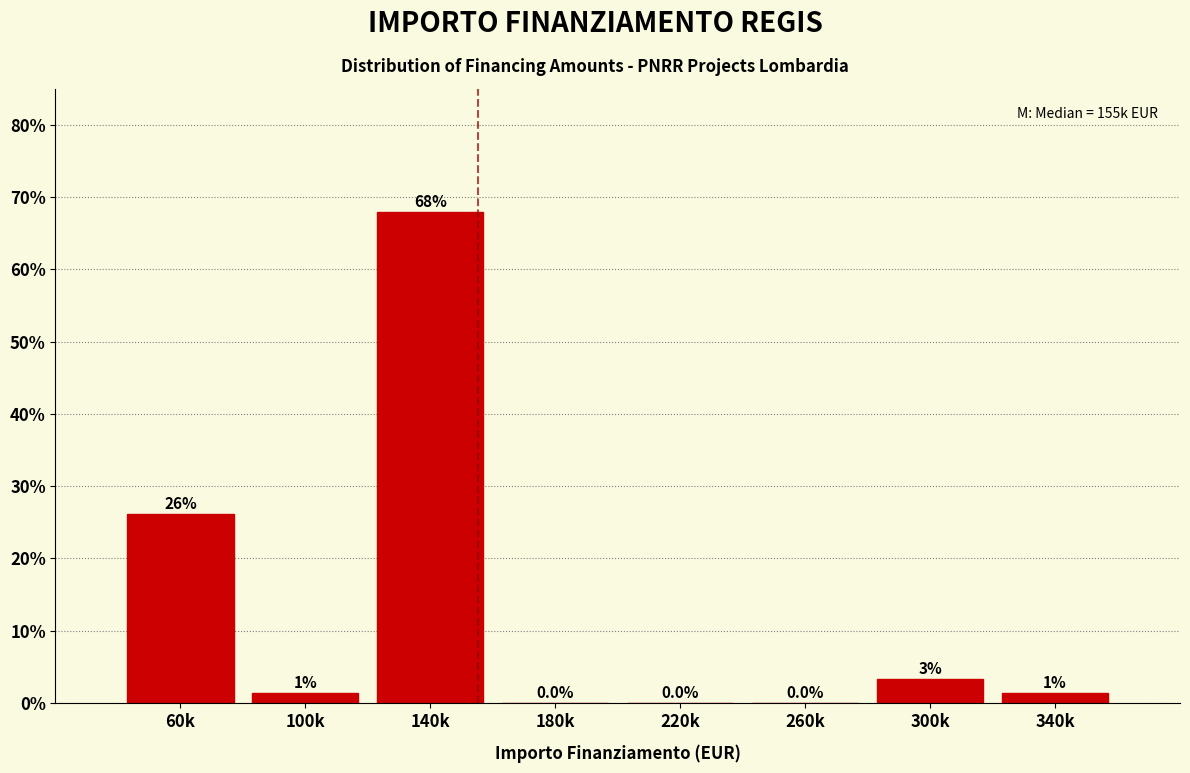

What is the ratio of the value at 340k to the value at 100k?

1.0